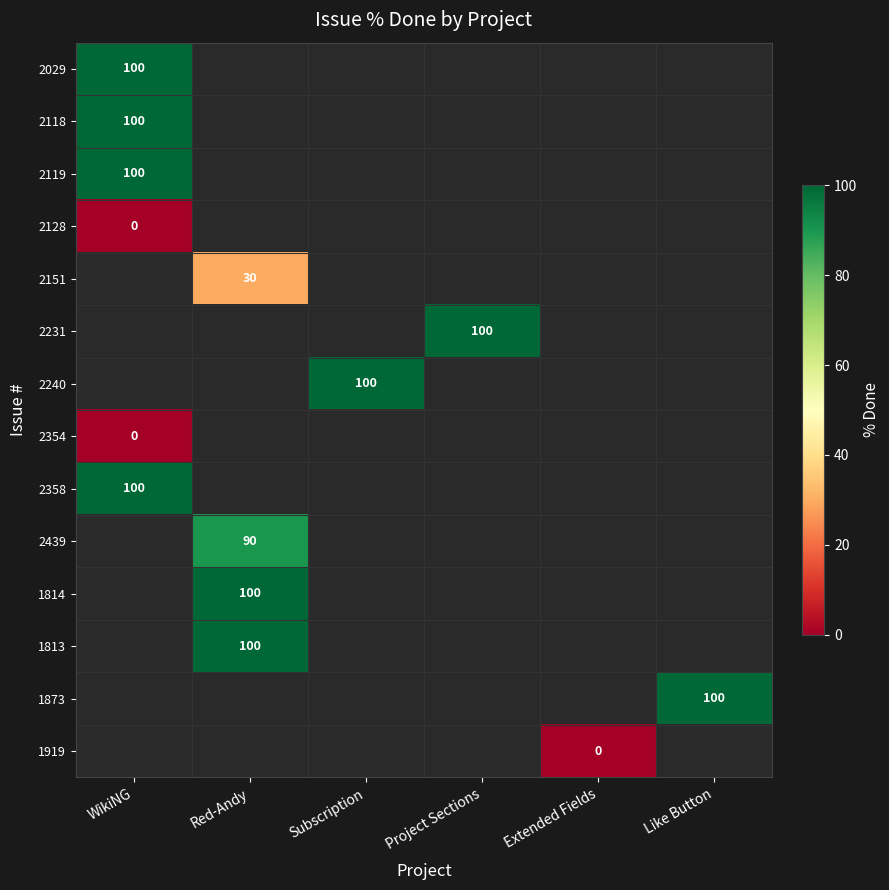

Which series has the largest range (max minus min)?

2029